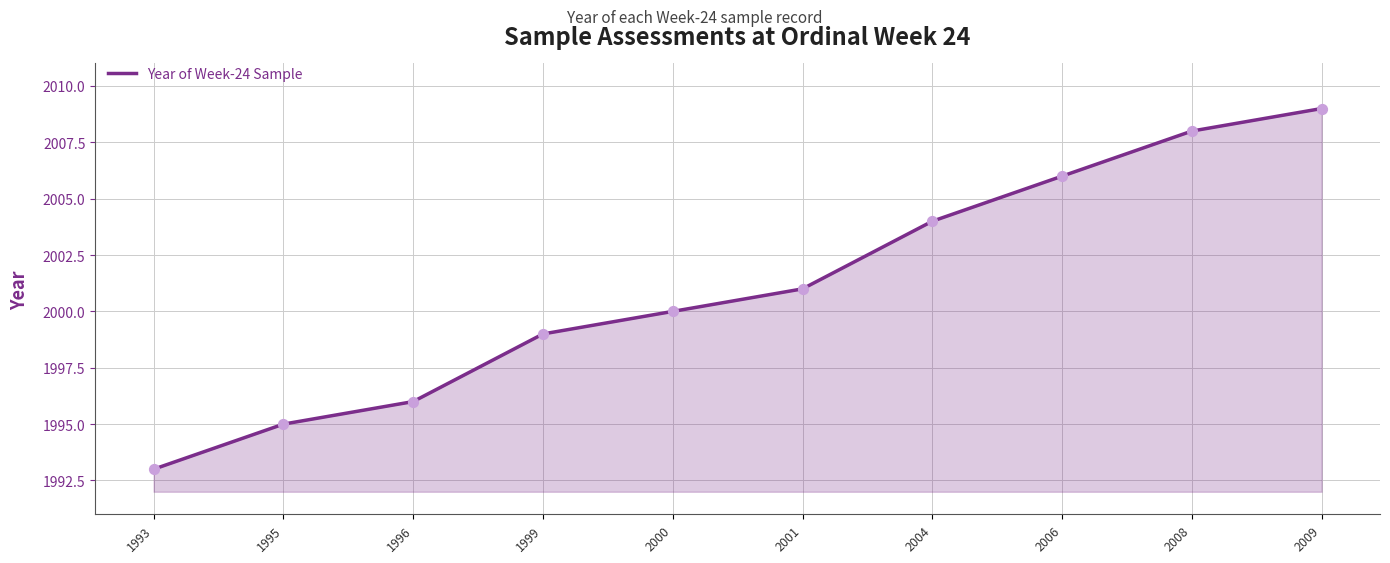

What is the ratio of the value at 1993 to the value at 2006?

1.0